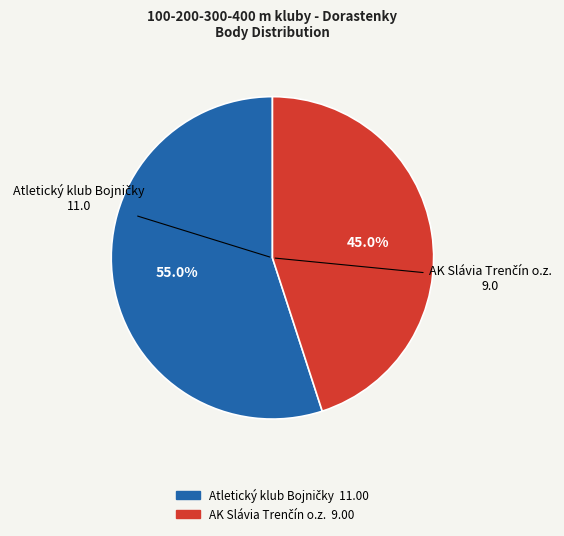

Does any single category account for the majority?

Yes